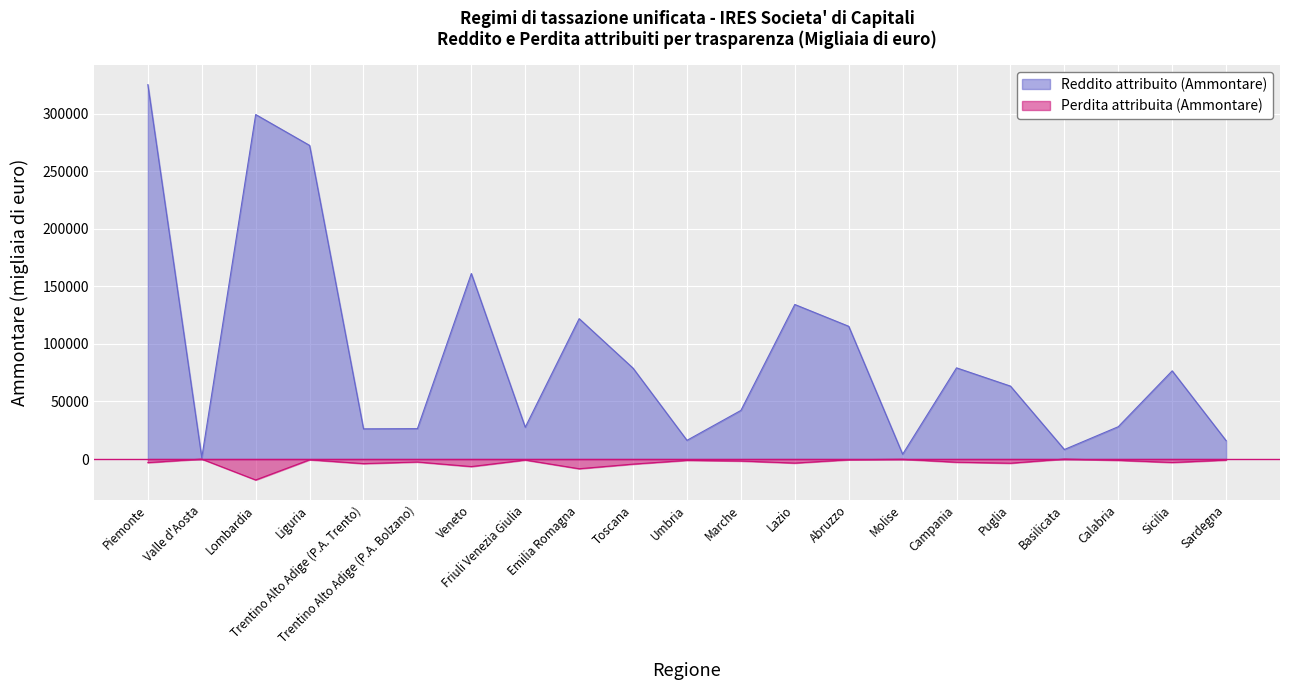

Is the value of Perdita attribuita (Ammontare) at Friuli Venezia Giulia greater than the value of Reddito attribuito (Ammontare) at Campania?

No